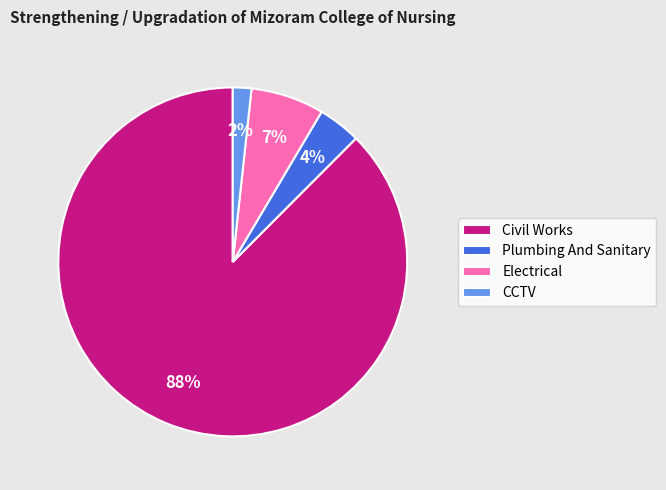

Is Electrical the majority of the pie?

No